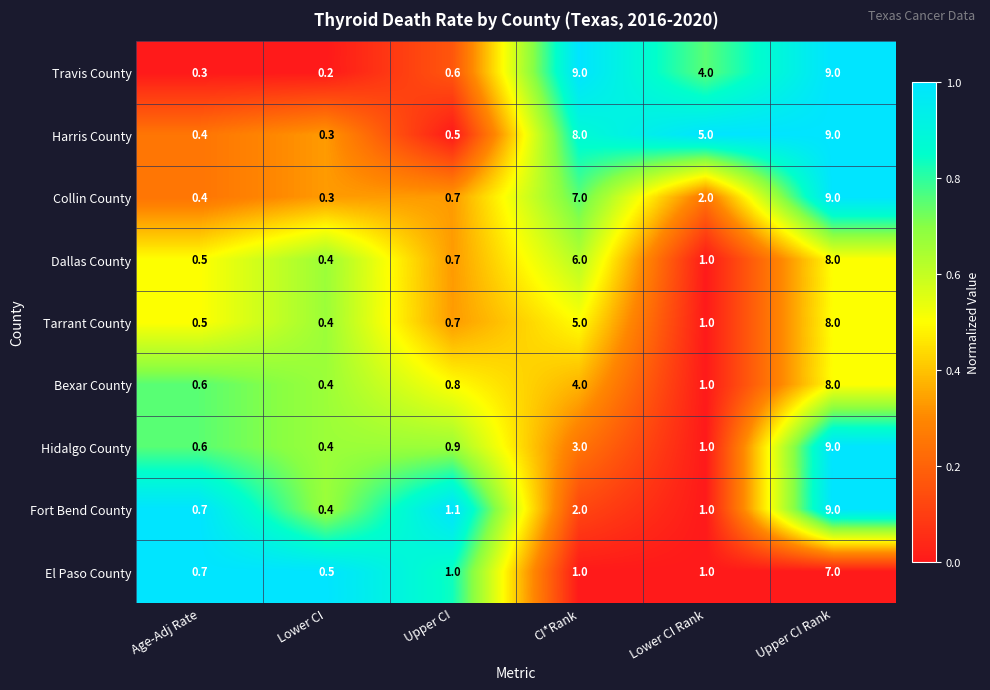

How many values in the Harris County series are below 5?

3